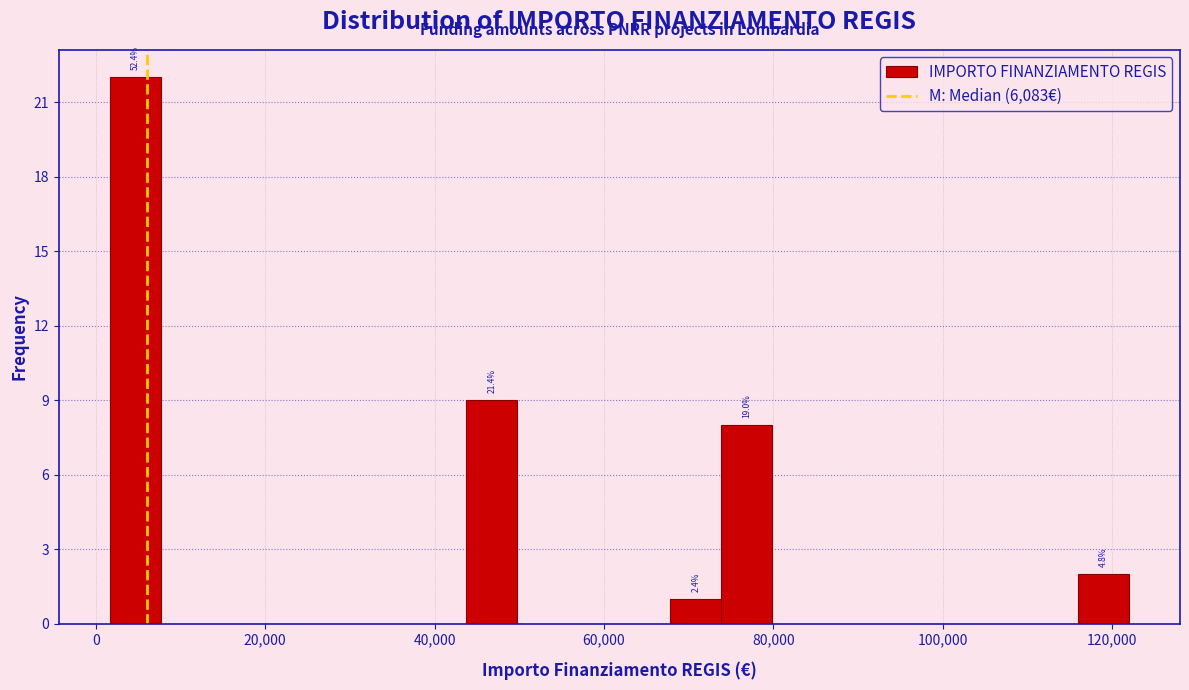

Around what value on the x-axis is the tallest bar? Give the approximate position of its centre, as read against the axis.

4000